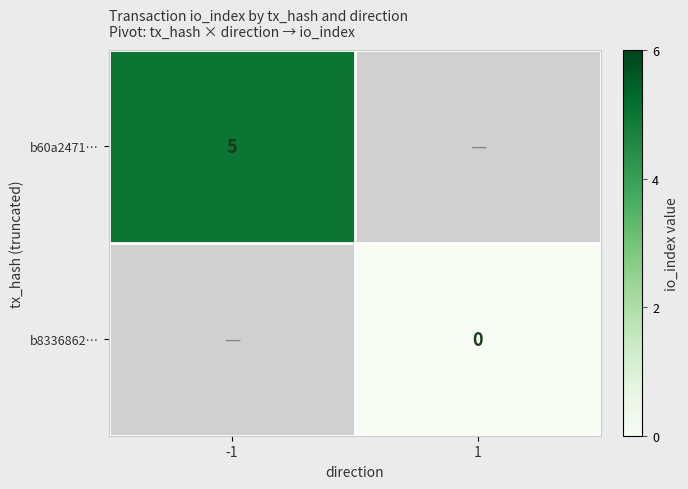

At which category does the chart reach its minimum across all series?

1